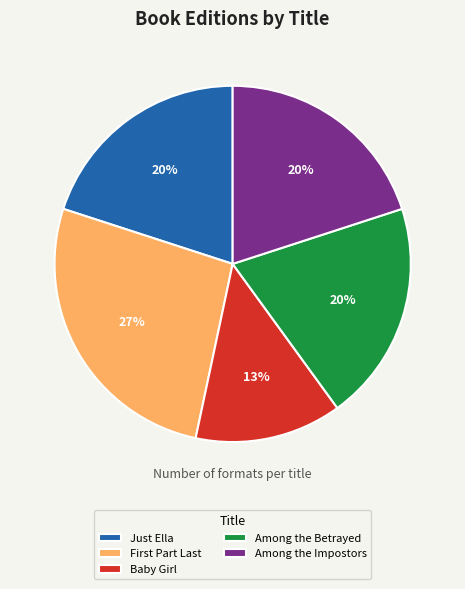

Which has a higher value, Baby Girl or Among the Impostors?

Among the Impostors